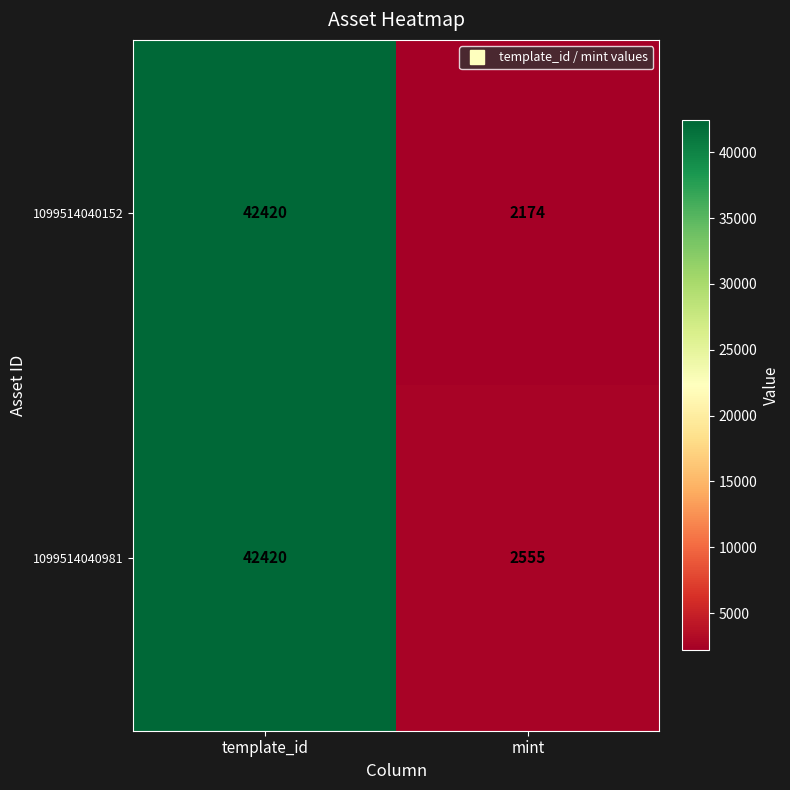

How many data points does each series have?

2